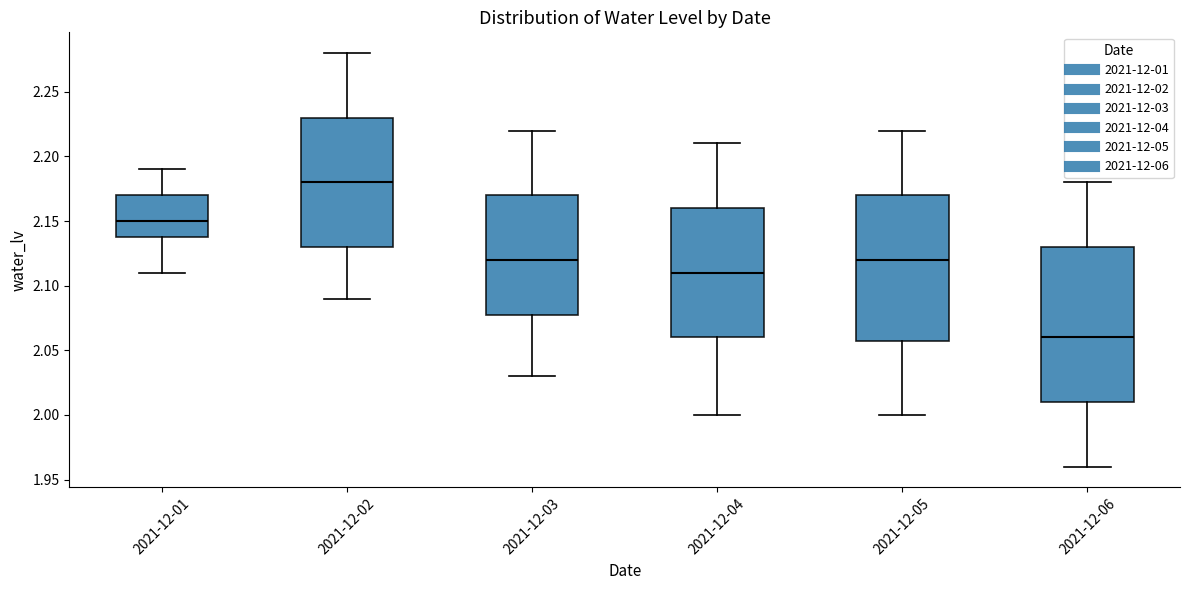

Comparing the boxes themselves (not the whiskers), which one is the tallest?

2021-12-06